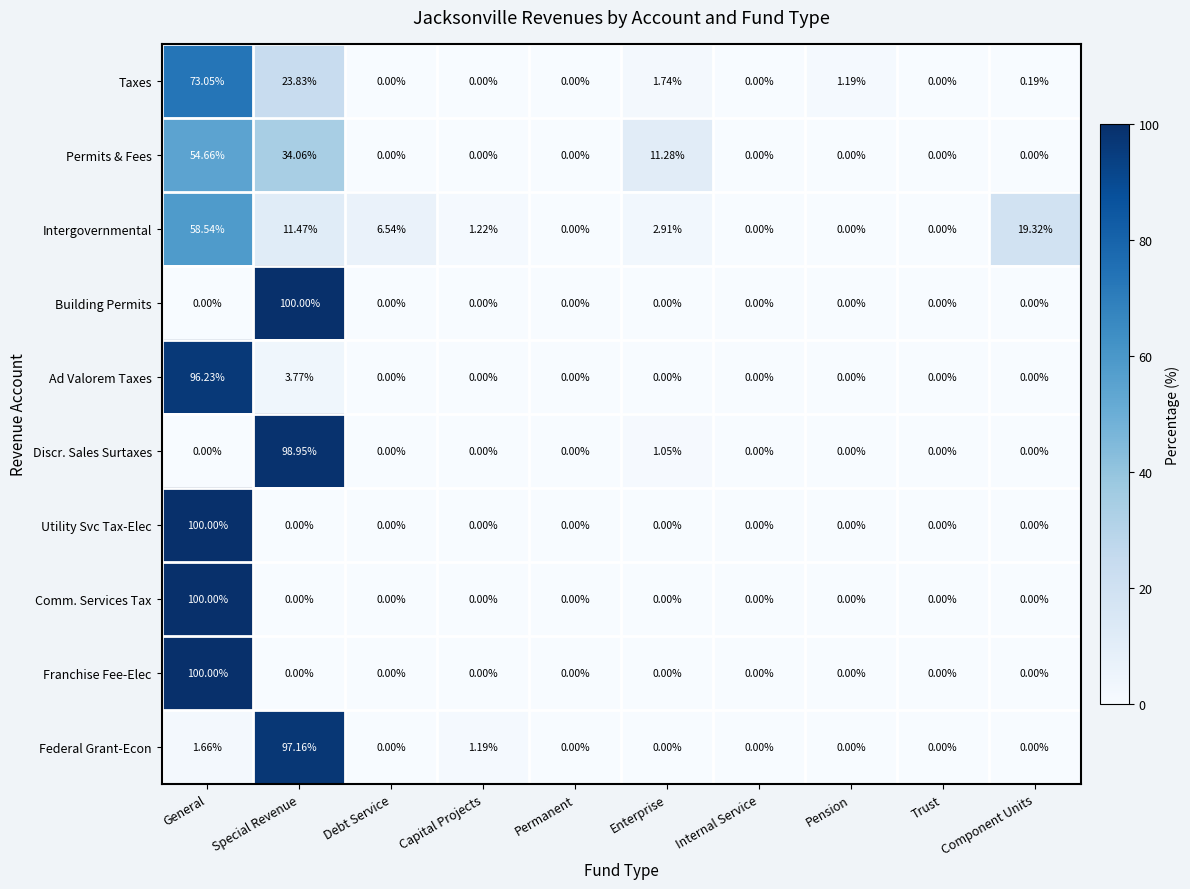

At which category is the sum across all series the highest?

General